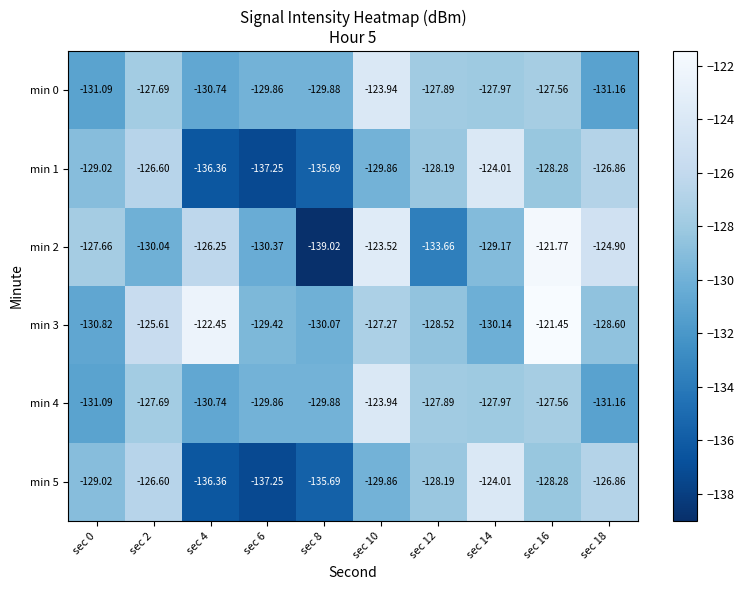

Which series has the widest spread of values?

min 2